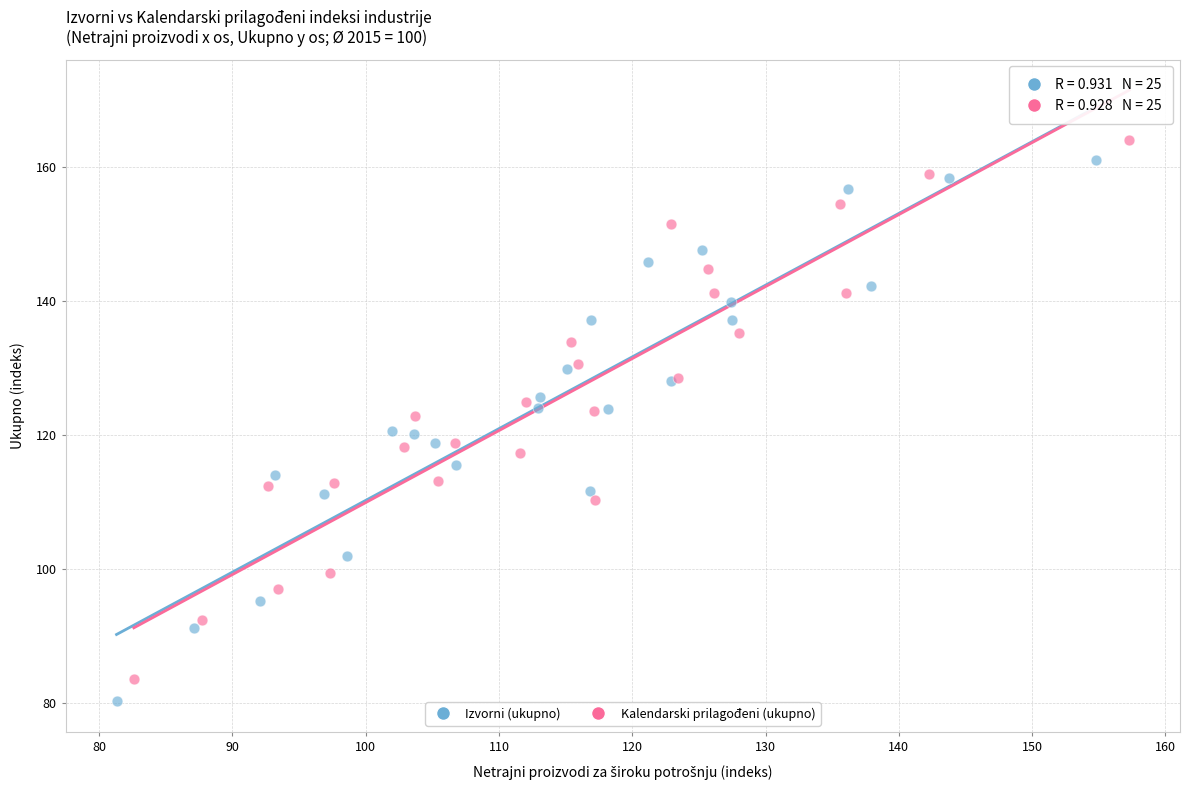

Which series contains the highest Y value?

Kalendarski prilagođeni (ukupno)